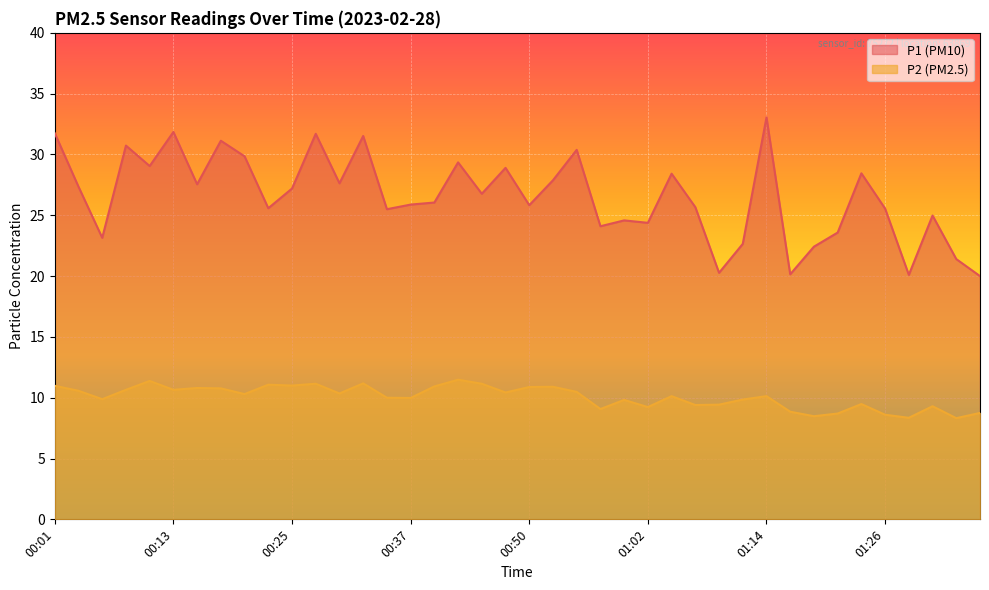

True or false: P1 and P2 intersect in this chart.

False